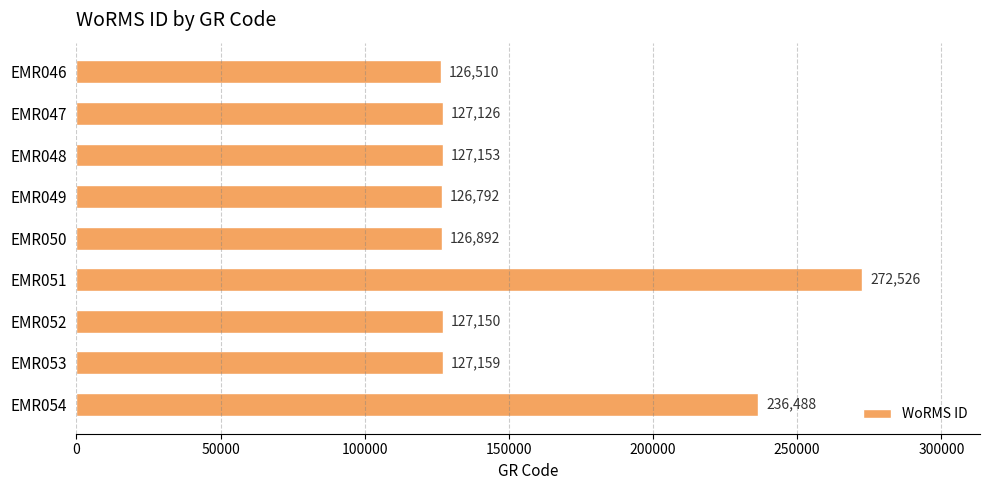

The chart shows a value of 65127 at EMR049. True or false?

False